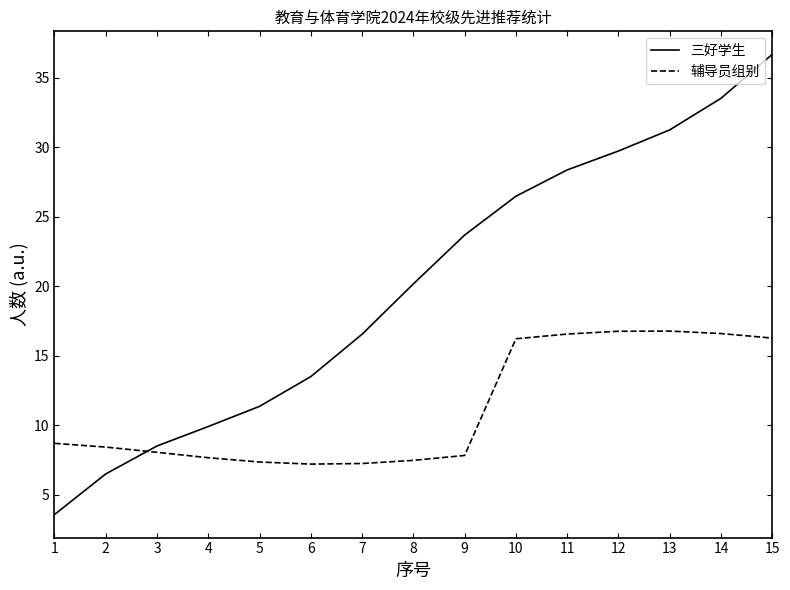

At which category is the sum across all series the highest?

15